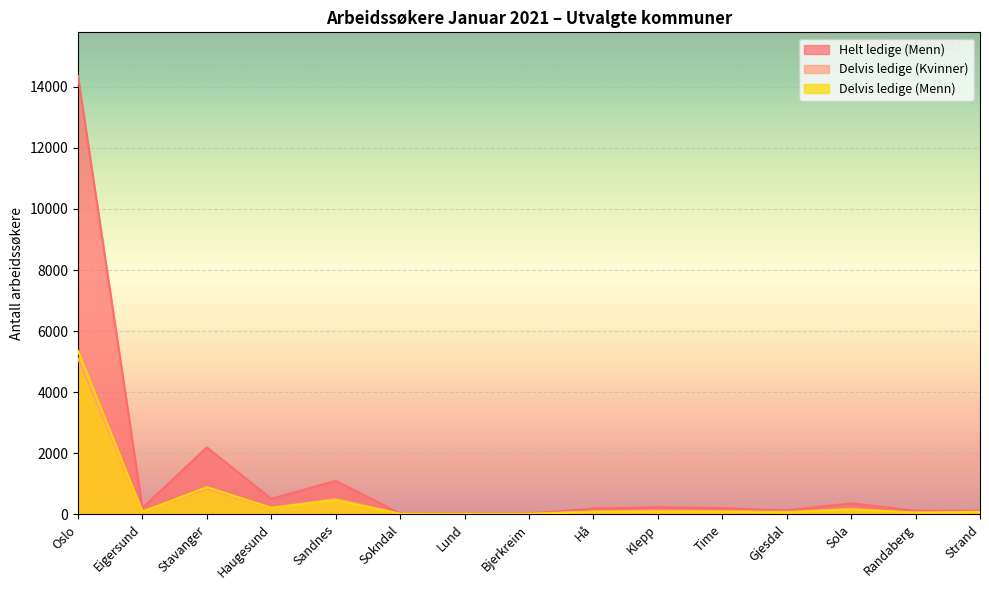

How many values in the Delvis ledige (Menn) series exceed 82?

7